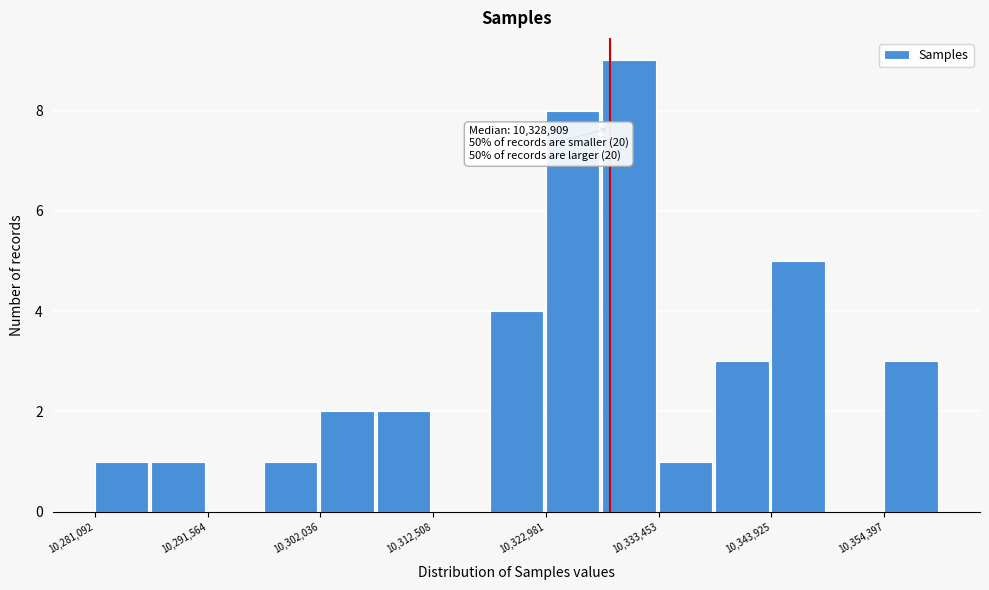

Around what value on the x-axis is the tallest bar? Give the approximate position of its centre, as read against the axis.

10330000